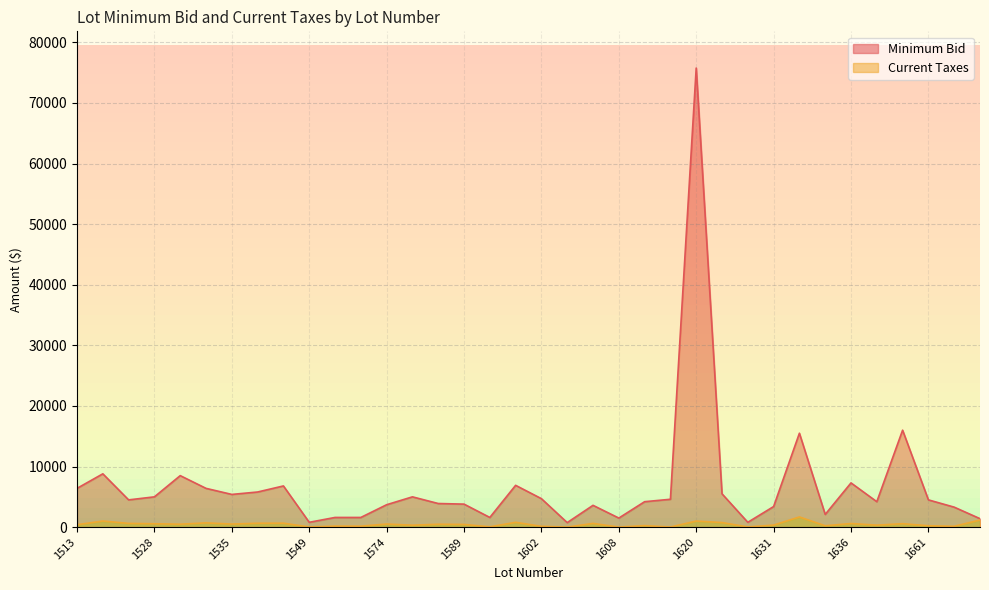

What is the spread (max minus min) of values at 1608?

1490